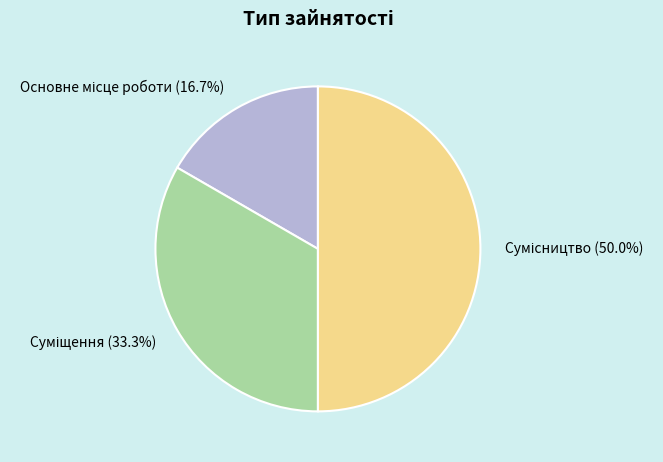

What percentage is the Суміщення slice, to the nearest percent?

33%